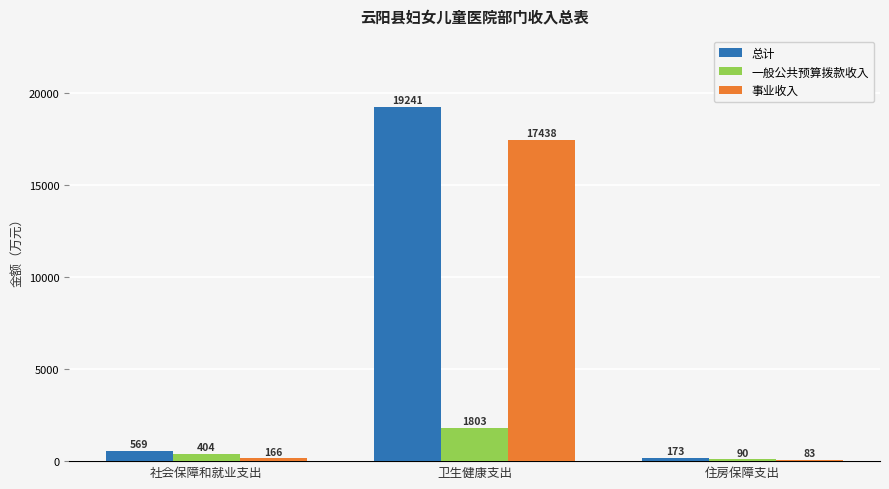

Is the value of 一般公共预算拨款收入 at 住房保障支出 greater than the value of 总计 at 住房保障支出?

No